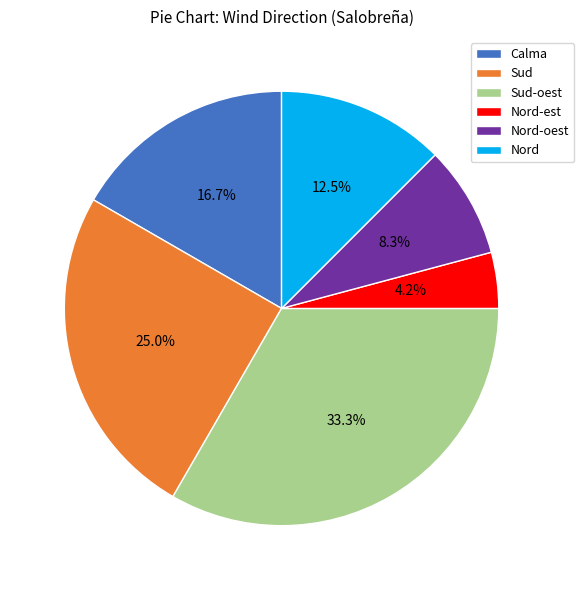

Is Nord-oest the majority of the pie?

No